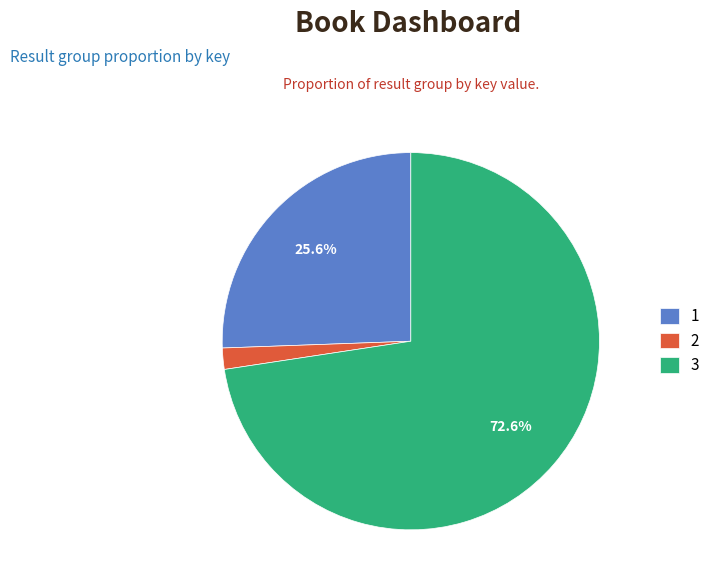

To the nearest percent, what portion does 3 represent?

73%